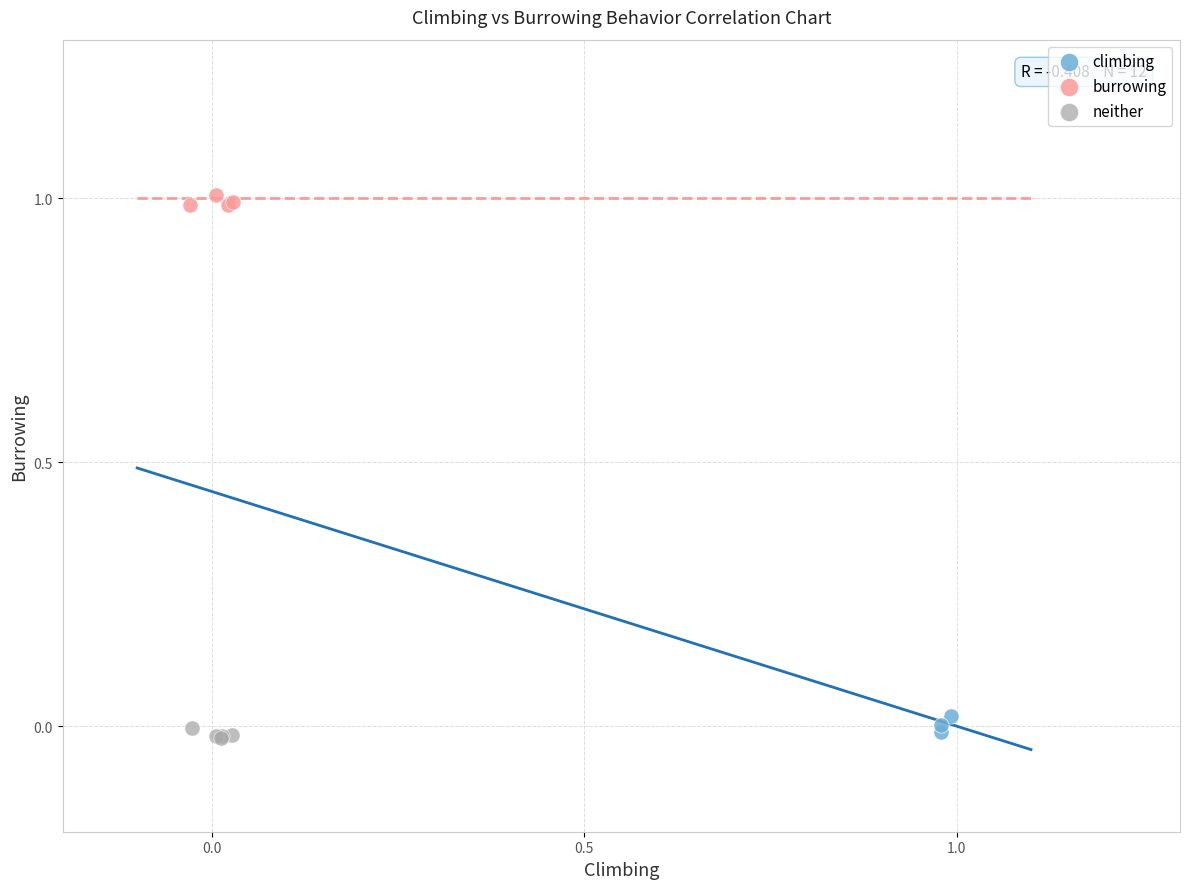

Which series reaches the maximum Y coordinate?

burrowing